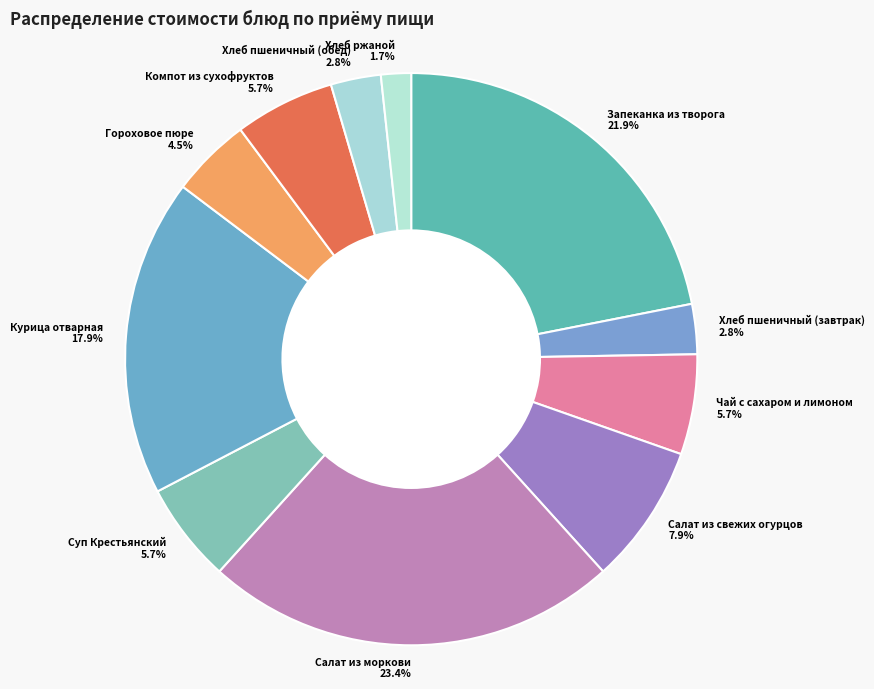

Which has a higher value, Хлеб ржаной or Чай с сахаром и лимоном?

Чай с сахаром и лимоном